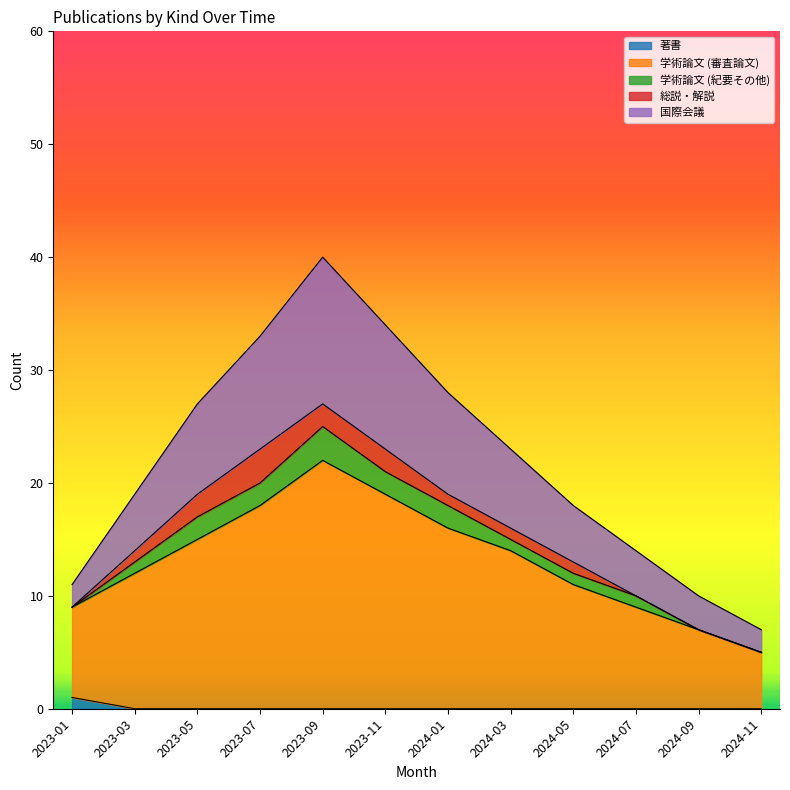

The 学術論文 (審査論文) series shows 5 at 2024-11. True or false?

True